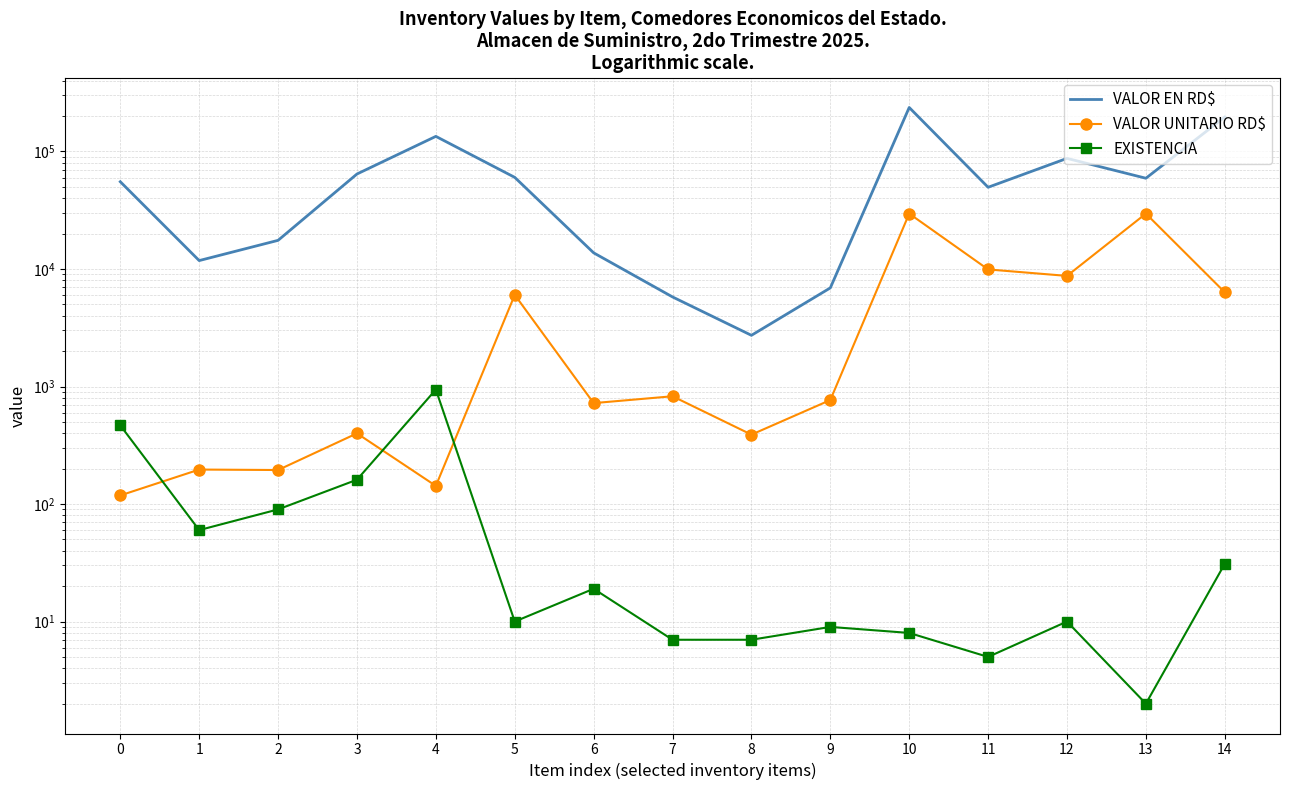

List the labels in order of EXISTENCIA value, smallest first.

13, 11, 7, 8, 10, 9, 5, 12, 6, 14, 1, 2, 3, 0, 4